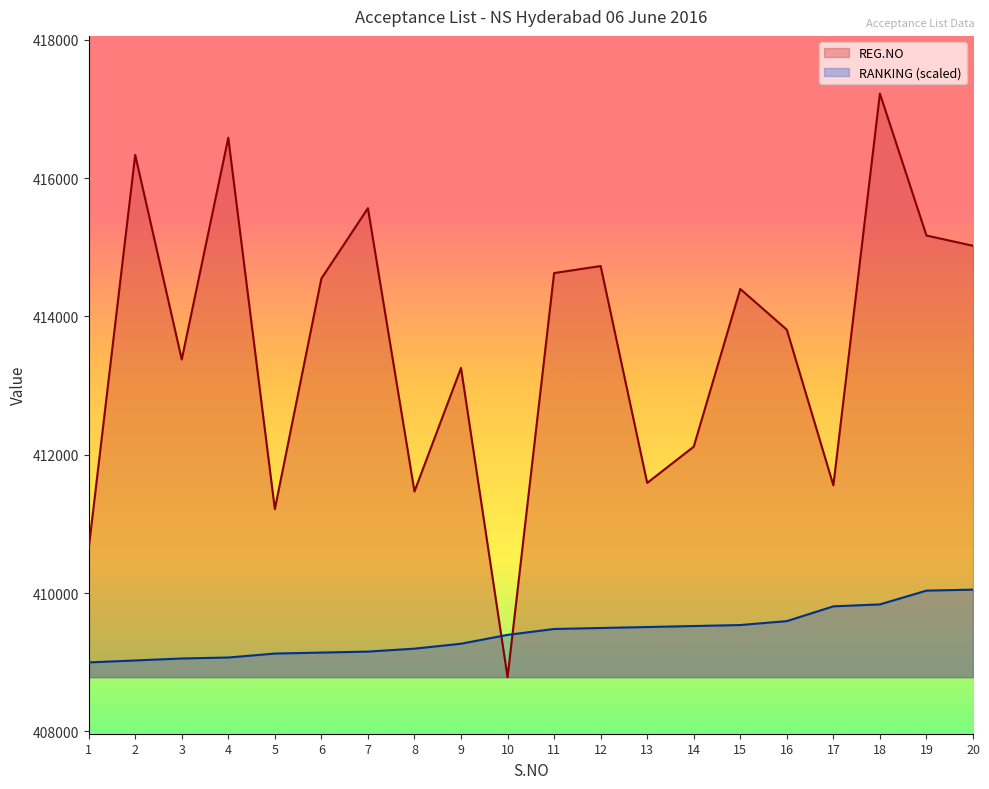

After their last crossing, which series has the higher values: REG.NO or RANKING?

REG.NO